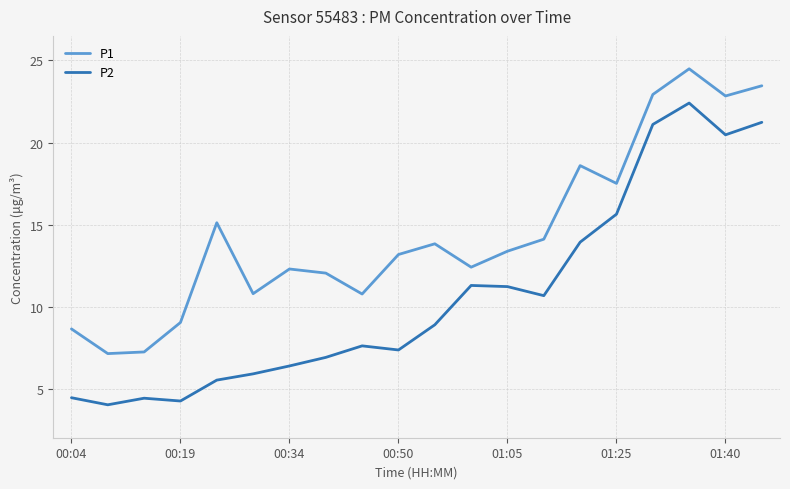

True or false: P2 and P1 cross at least once.

False